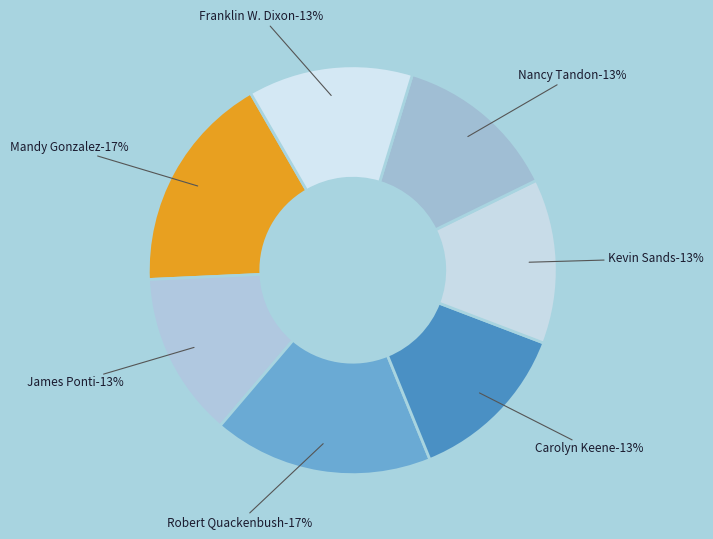

To the nearest percent, what is the difference between the largest and smallest slice percentages?

4%